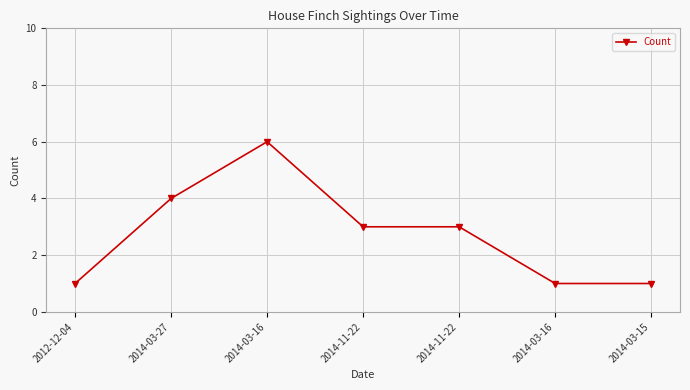

List the labels in order of value, smallest first.

2012-12-04, 2014-03-16, 2014-03-15, 2014-11-22, 2014-11-22, 2014-03-27, 2014-03-16